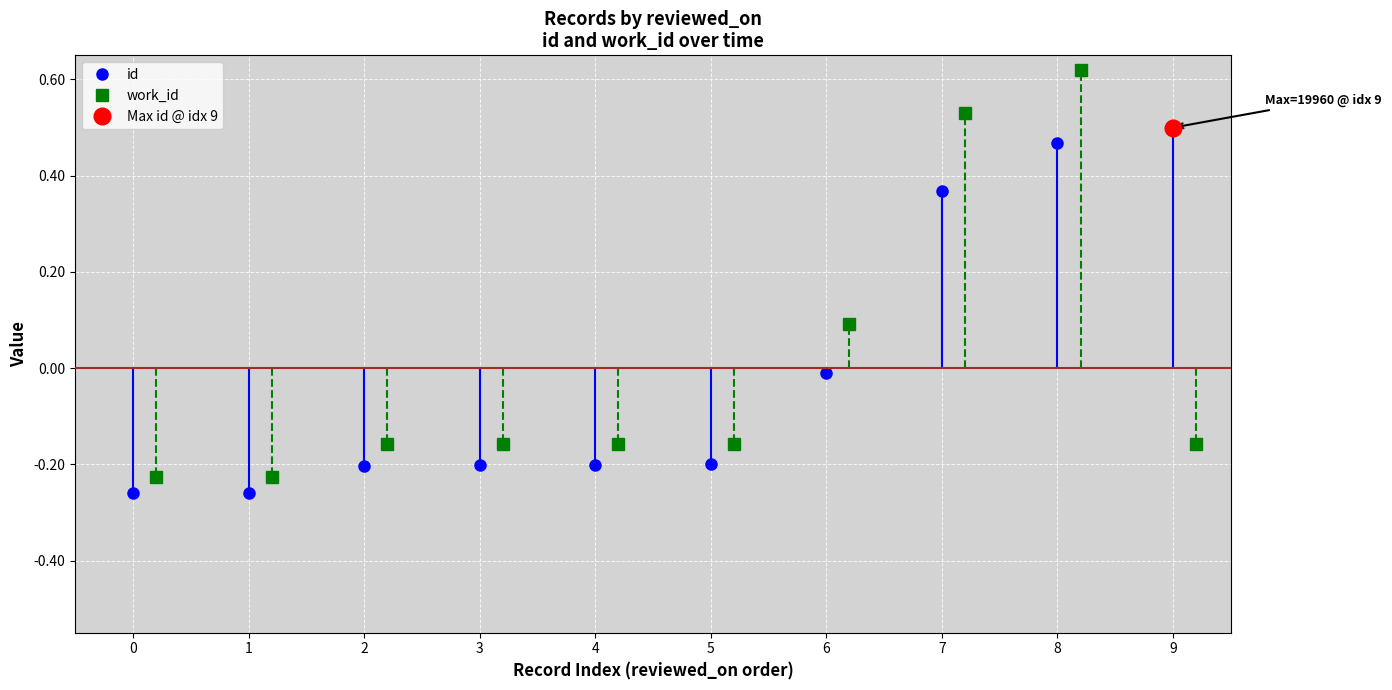

How many values in id are above zero?

3